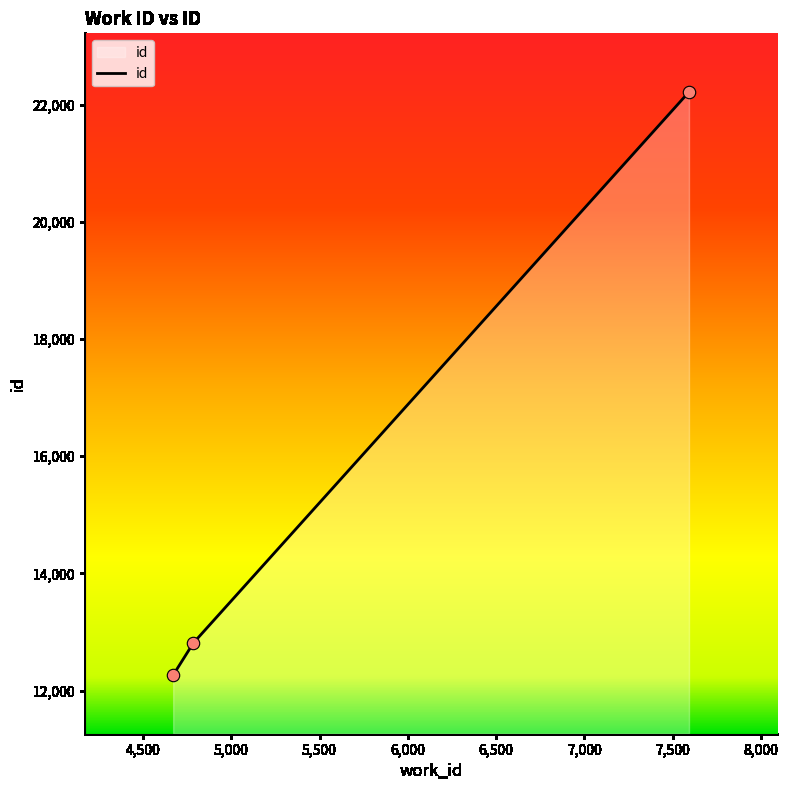

What is the change in value from 4671 to 4785?

+546